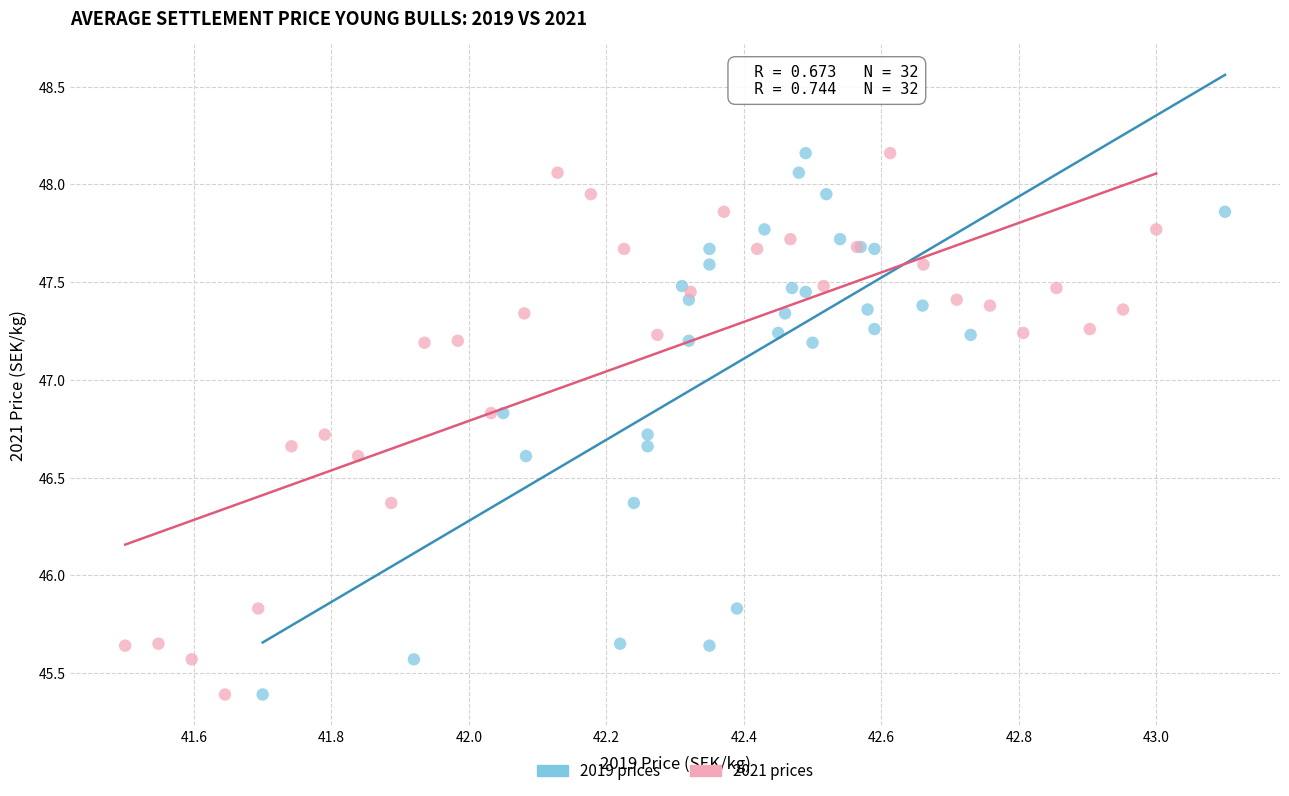

What are all the series names shown in the legend?

2019 prices, 2021 prices